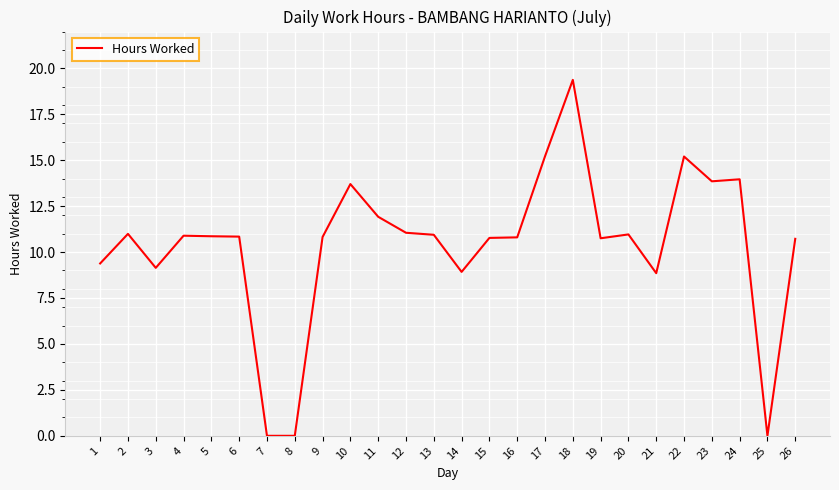

At which category does the data reach its first local valley?

3